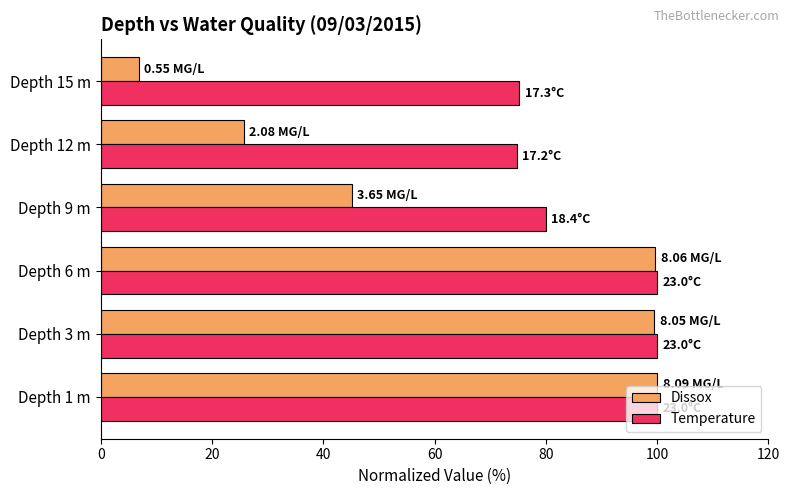

How many values in the Temperature series are below 100?

3